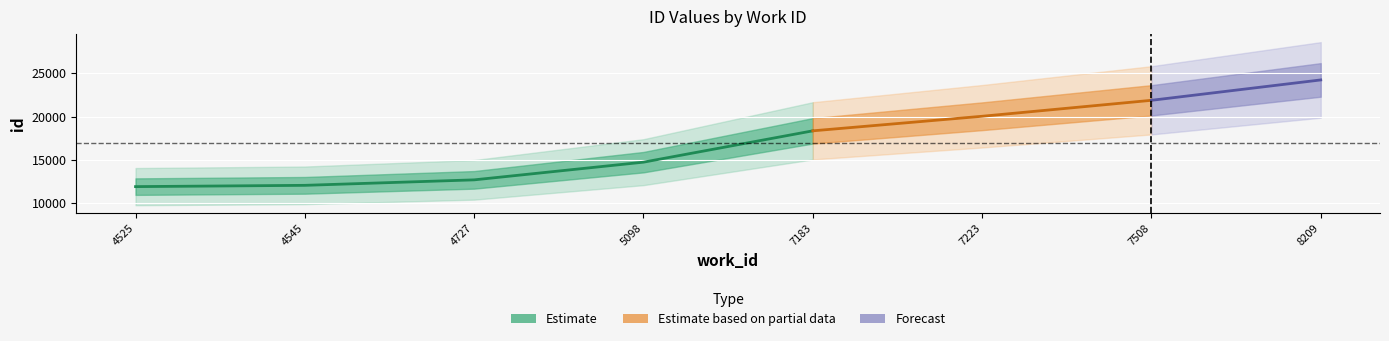

What is the difference between the maximum and minimum values?

13149